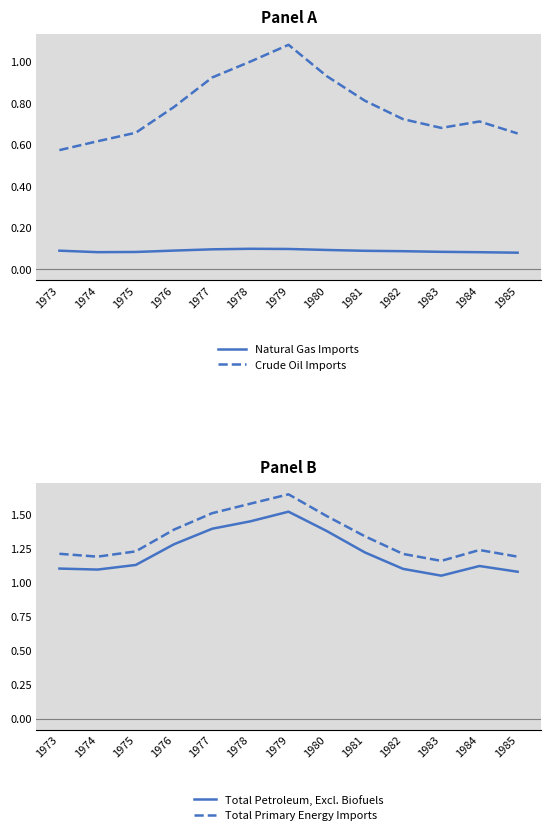

List the series in order of their peak value, lowest first.

Natural Gas Imports, Crude Oil Imports, Total Petroleum, Excl. Biofuels, Total Primary Energy Imports